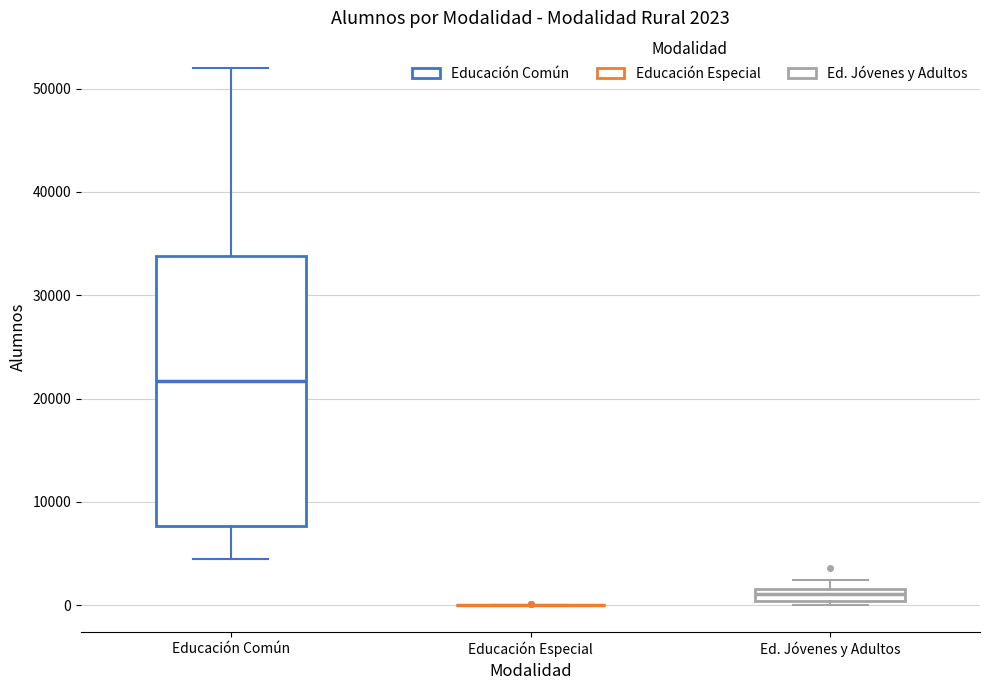

Which box is the tallest, from its lower edge to its upper edge?

Educación Común